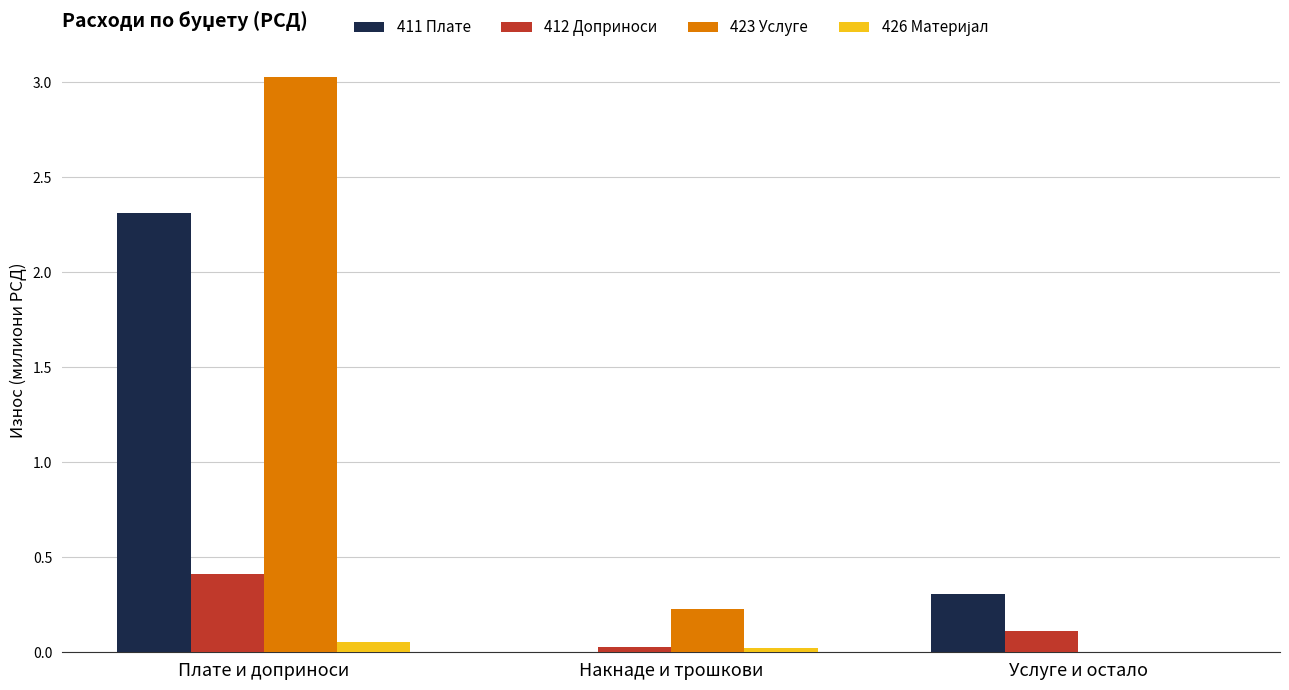

At which category is the sum across all series the highest?

Плате и доприноси